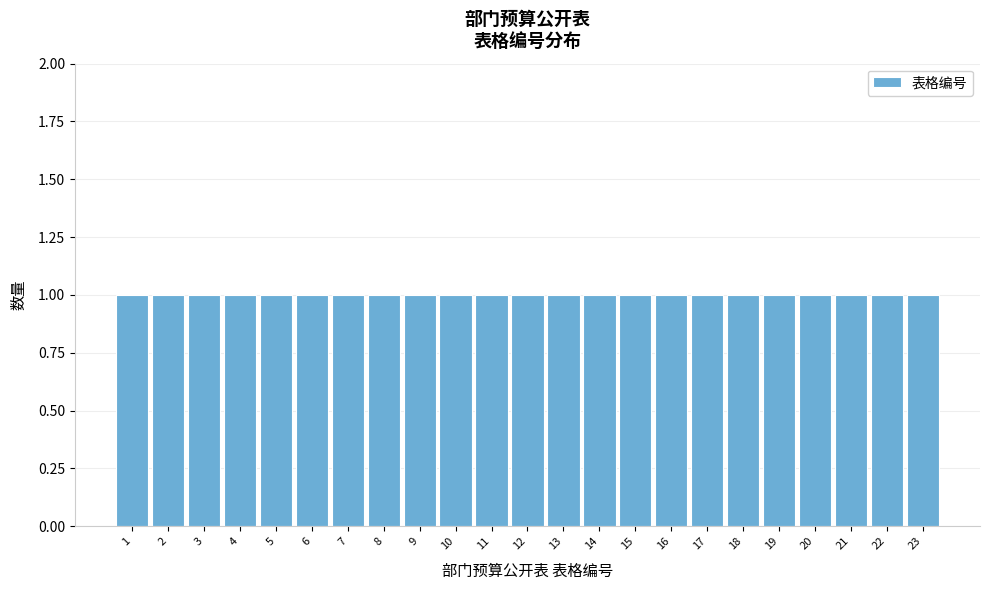

Reading left to right, transcribe this chart: for each bar, give the range it covers on the x-axis and its height. The values are not printed on the chart, so give them approximately, as read against the axis.

0.5 to 1.5: 1
1.5 to 2.5: 1
2.5 to 3.5: 1
3.5 to 4.5: 1
4.5 to 5.5: 1
5.5 to 6.5: 1
6.5 to 7.5: 1
7.5 to 8.5: 1
8.5 to 9.5: 1
9.5 to 10.5: 1
10.5 to 11.5: 1
11.5 to 12.5: 1
12.5 to 13.5: 1
13.5 to 14.5: 1
14.5 to 15.5: 1
15.5 to 16.5: 1
16.5 to 17.5: 1
17.5 to 18.5: 1
18.5 to 19.5: 1
19.5 to 20.5: 1
20.5 to 21.5: 1
21.5 to 22.5: 1
22.5 to 23.5: 1